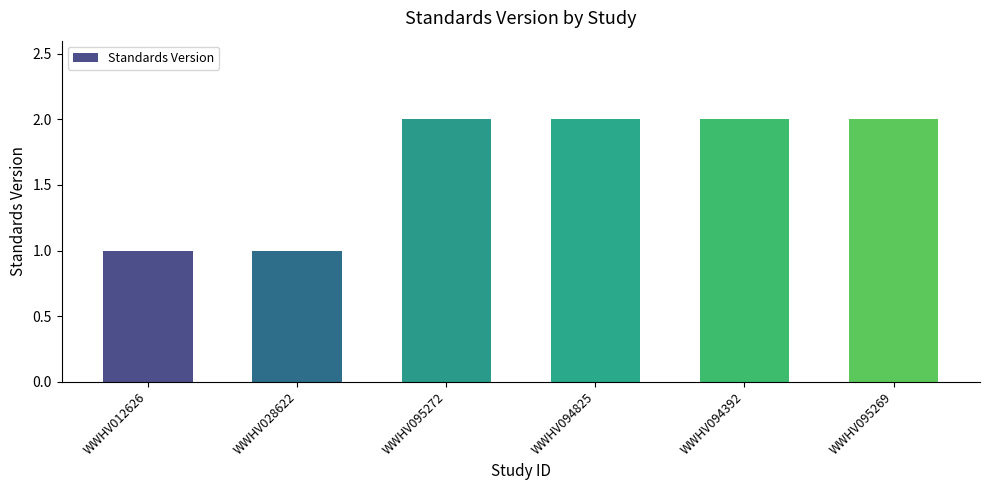

What is the ratio of the value at WWHV094825 to the value at WWHV028622?

2.0